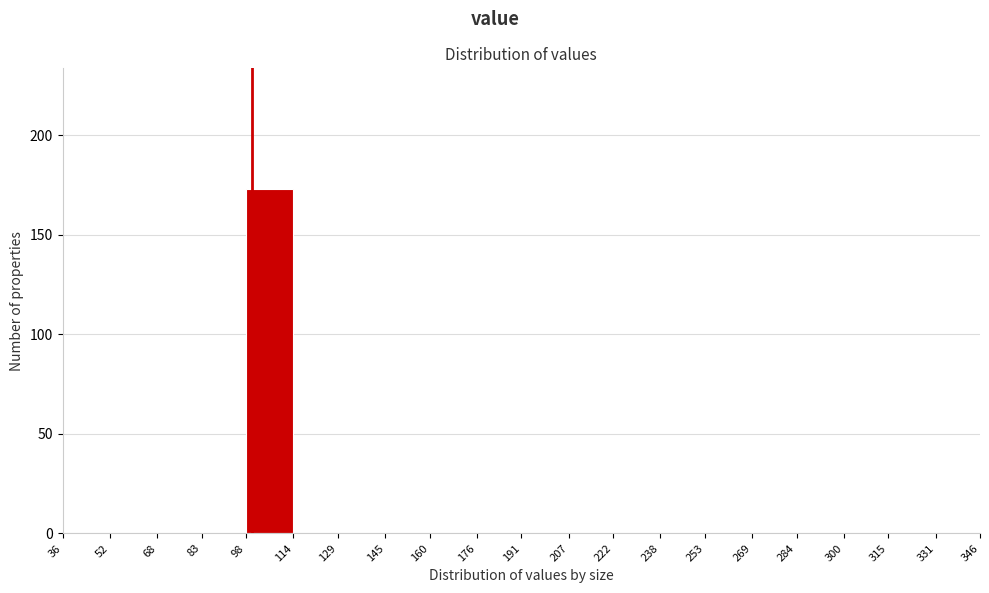

Over which range of the x-axis is the bar tallest?

98 to 114